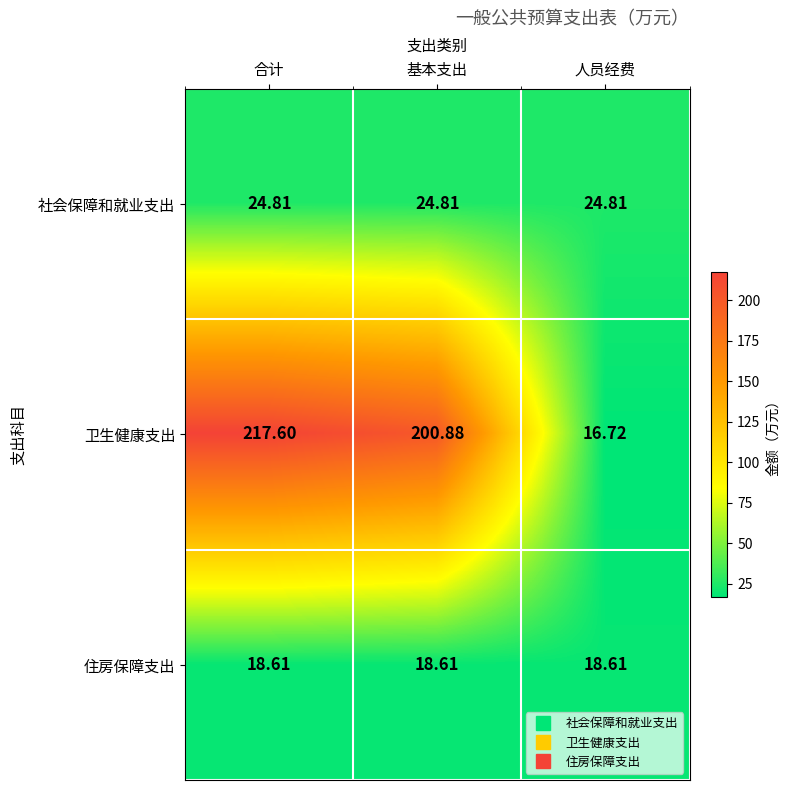

Which series has the widest spread of values?

卫生健康支出